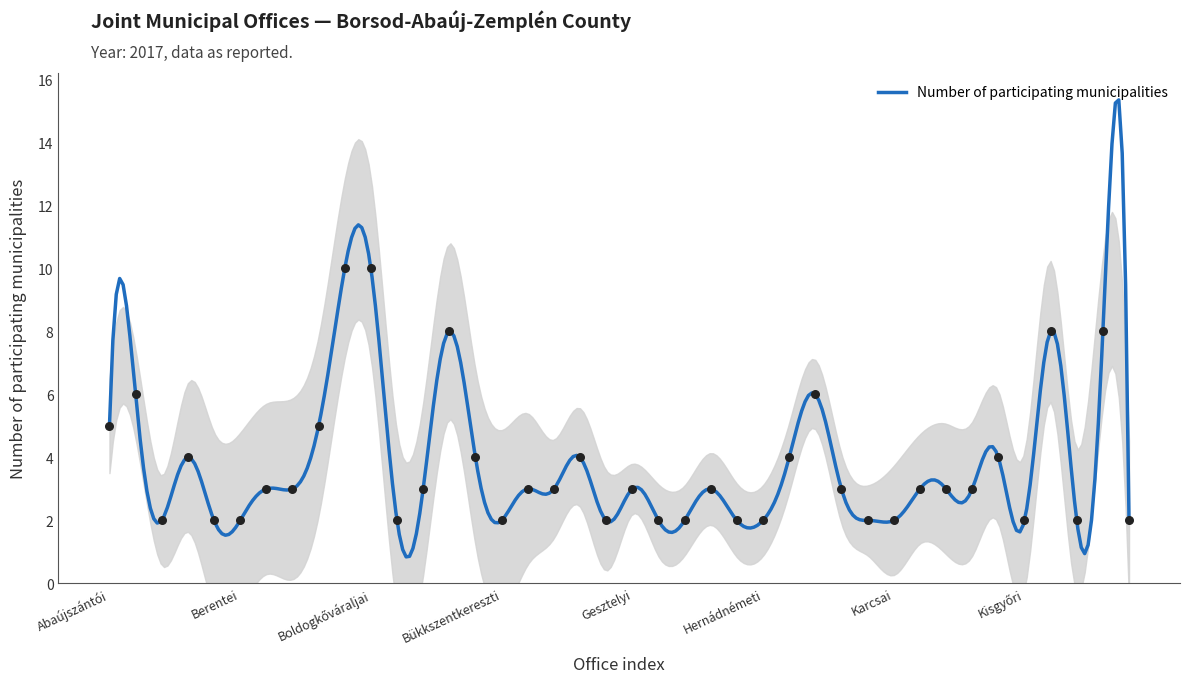

Approximately how many times larger is the value at Kurityáni compared to Kistokaji?

1.0